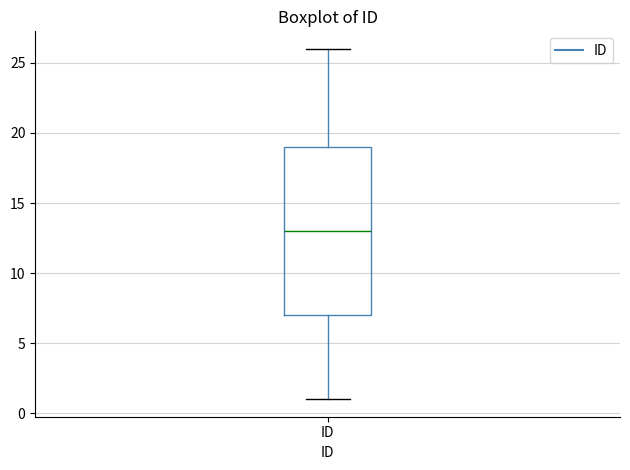

Transcribe this box plot: give where the median line is, the range the box spans, and where the two whiskers end, as read against the y-axis. The values are not printed on the chart, so give them approximately, as read against the axis.

median 13, box 7 to 19, whiskers 1 to 26